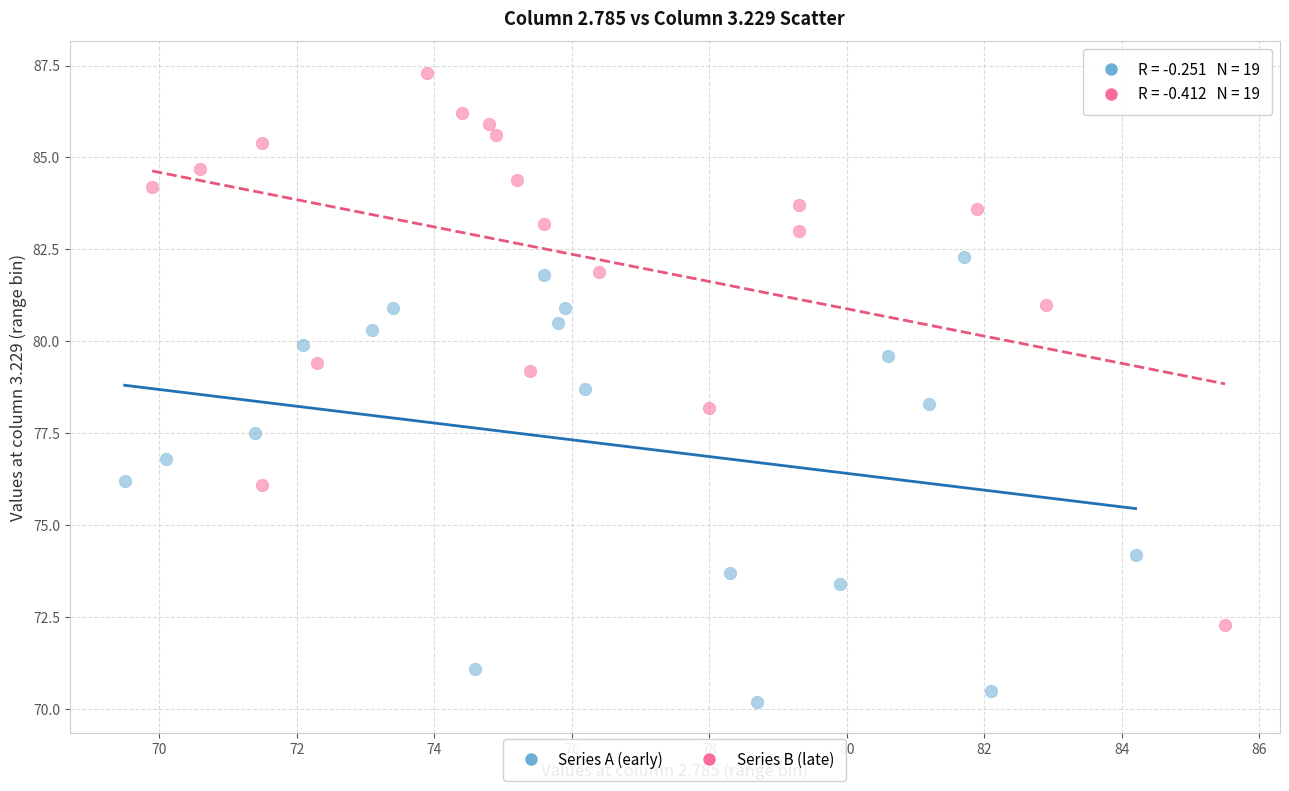

Which series reaches the maximum Y coordinate?

Series B (late)